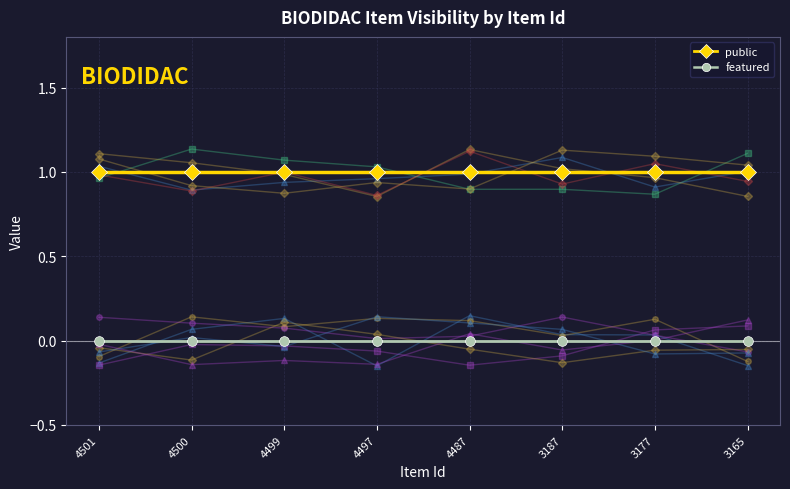

What value does the public series have at 3177?

1